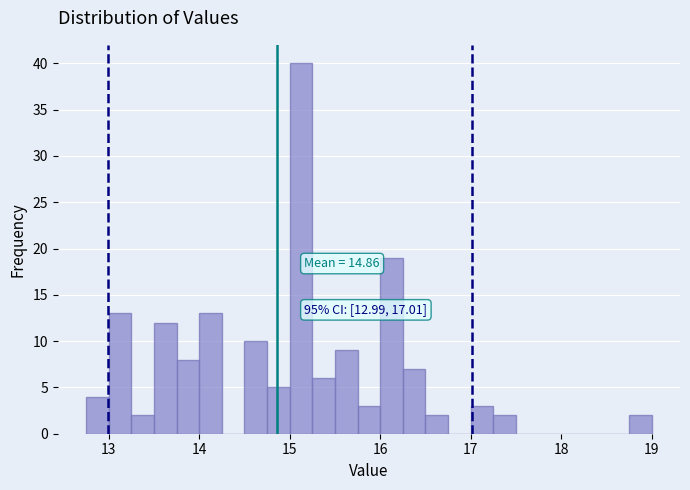

Read against the x-axis, roughly where is the centre of the tallest bar?

15.1